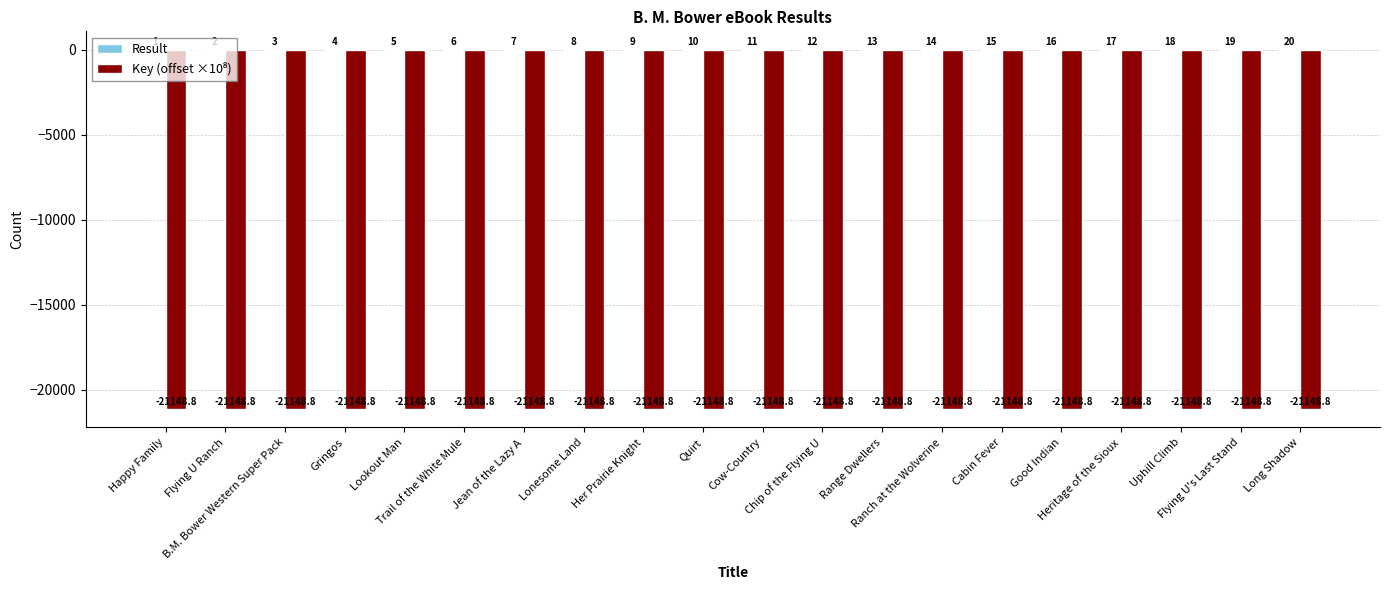

How many groups of bars are there?

20